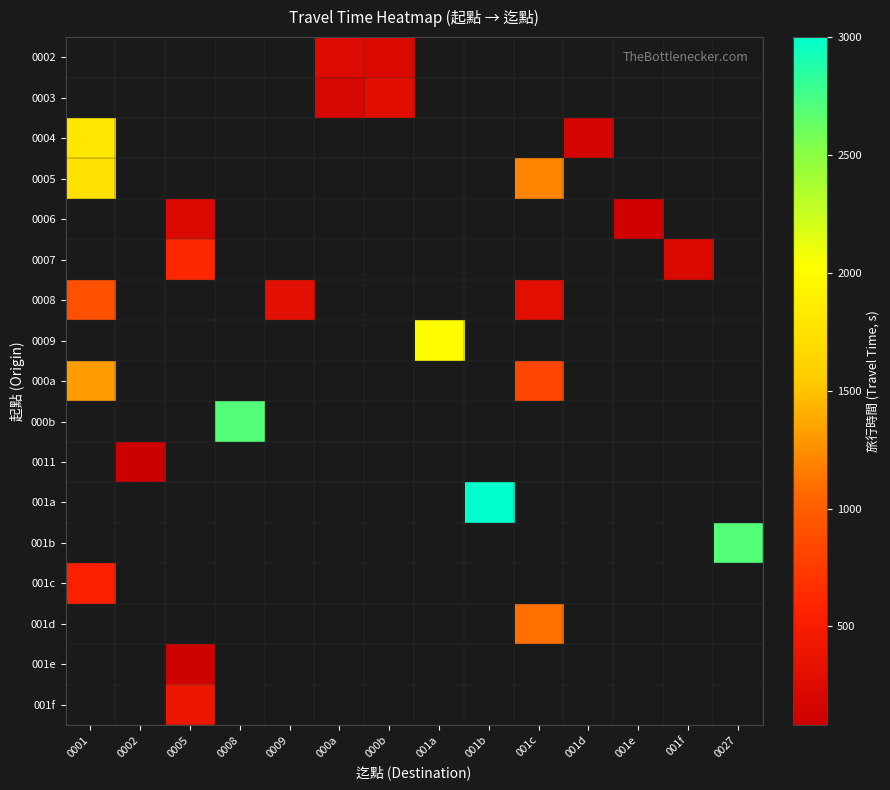

How many positive values does the 001f series have?

1